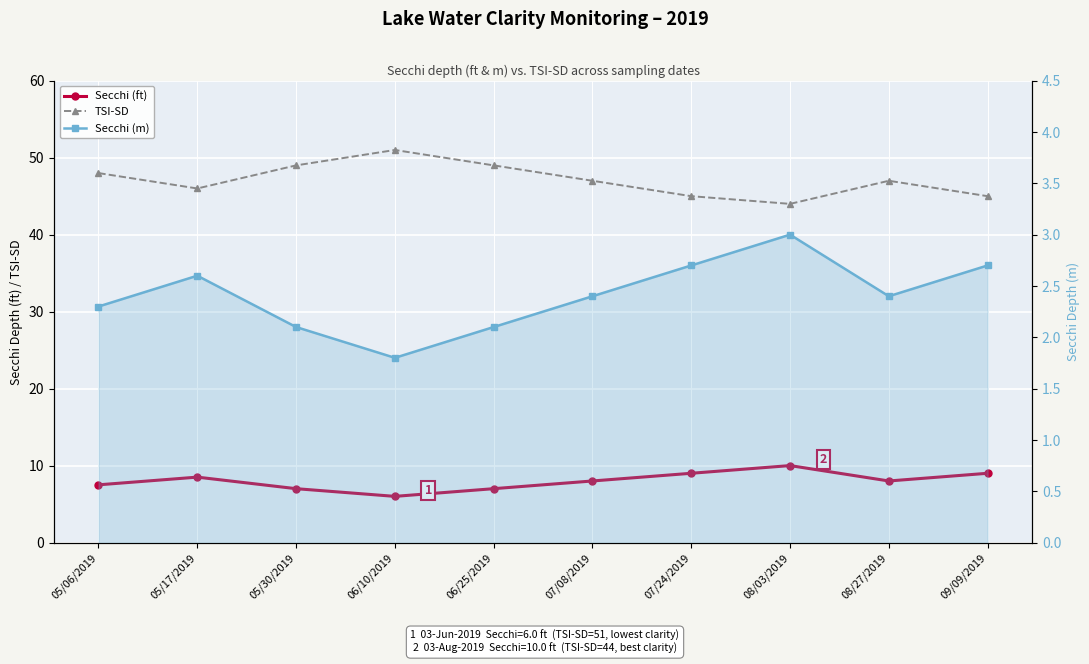

At which label is Secchi (ft) closest to 8?

07/08/2019